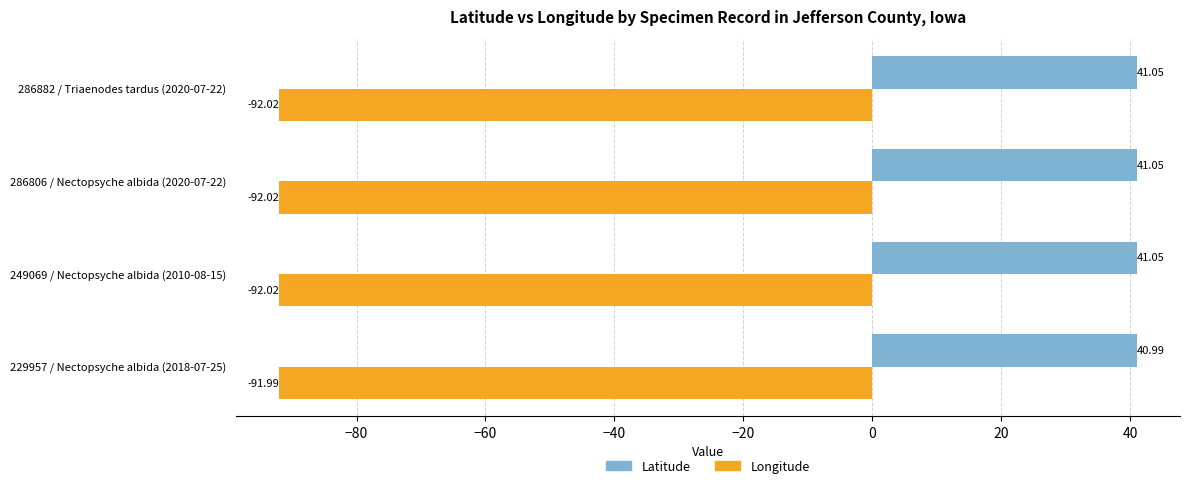

At how many categories does at least one series exceed 17?

4